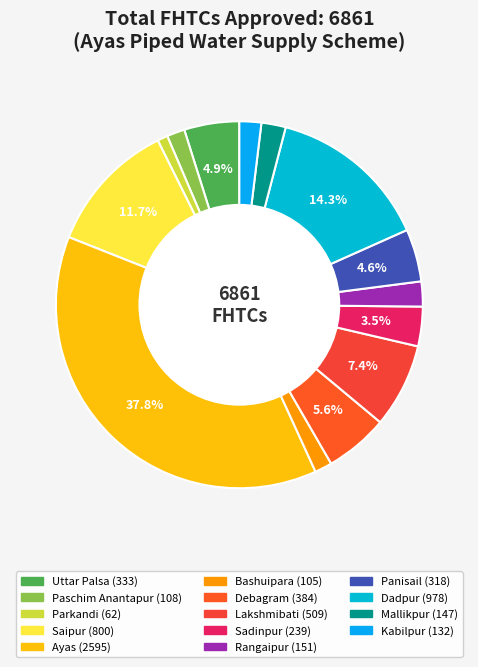

What is the smallest slice in the pie chart?

Parkandi